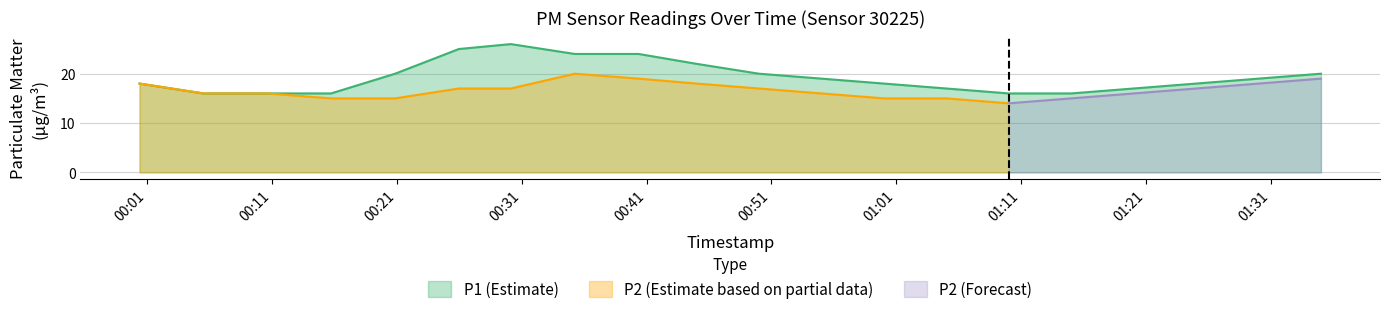

What is the highest value of the P1 (Estimate) series?

26